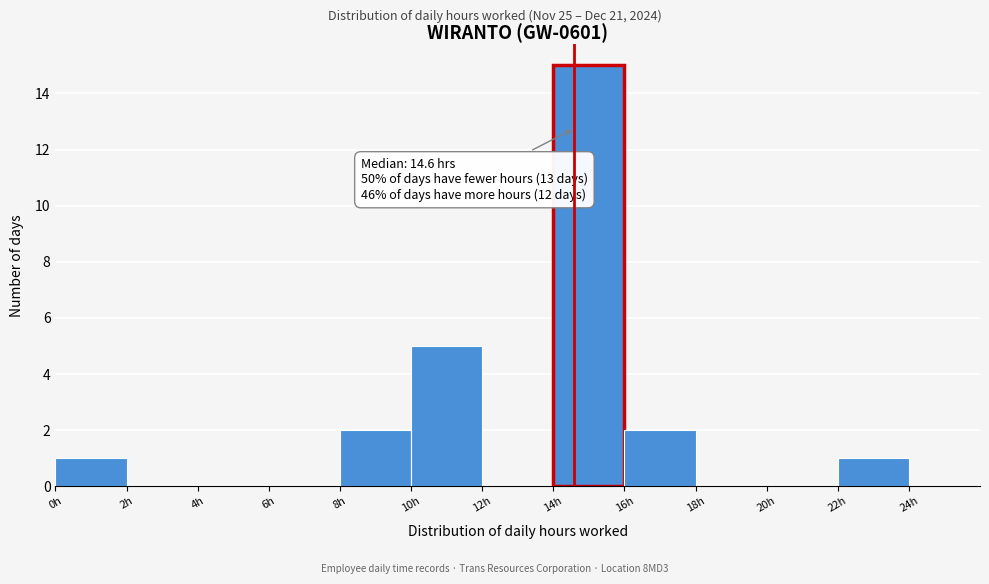

Over which range of the x-axis is the bar tallest?

14 to 16